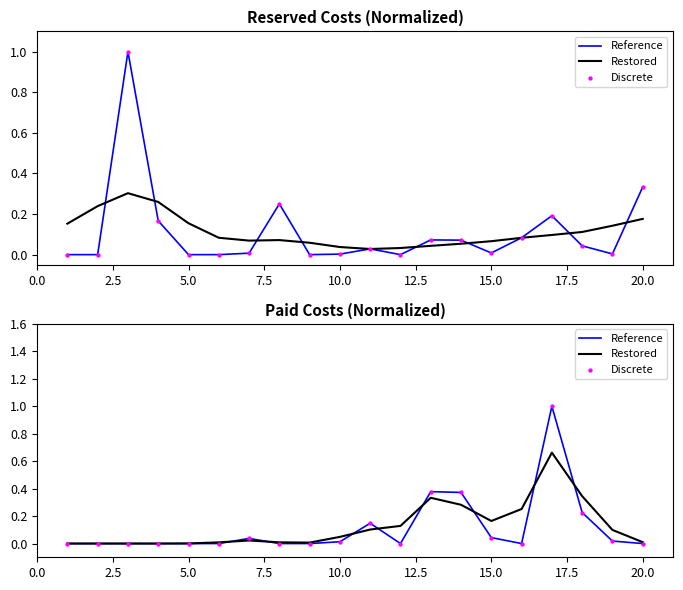

Which series contains the lowest Y value?

Reference